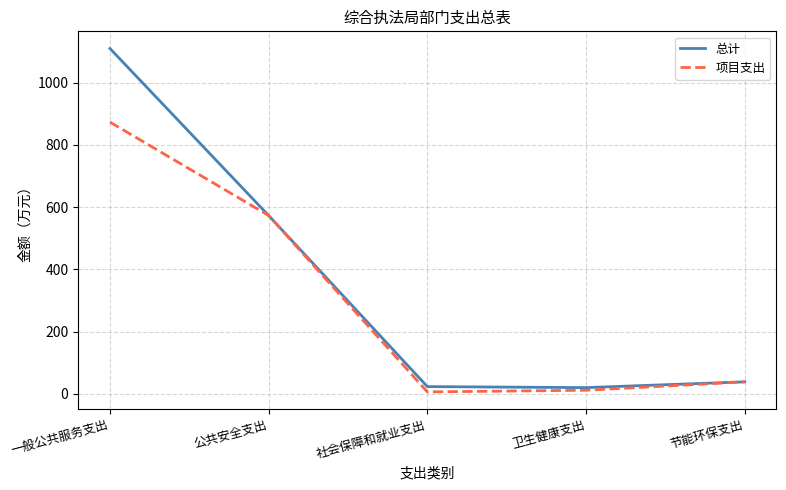

Is it true that 总计 equals 38.3 at 节能环保支出?

True